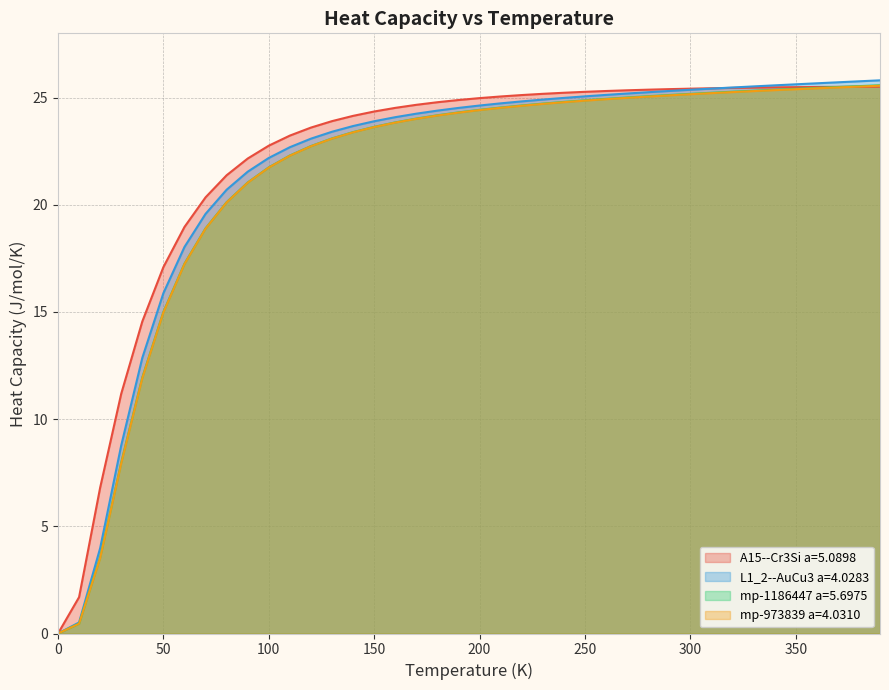

How many values in mp-1186447 a=5.6975 are above zero?

39